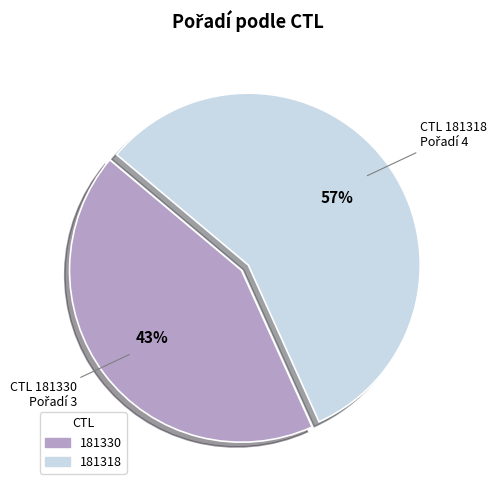

To the nearest percent, what percentage of the pie is 181330?

43%